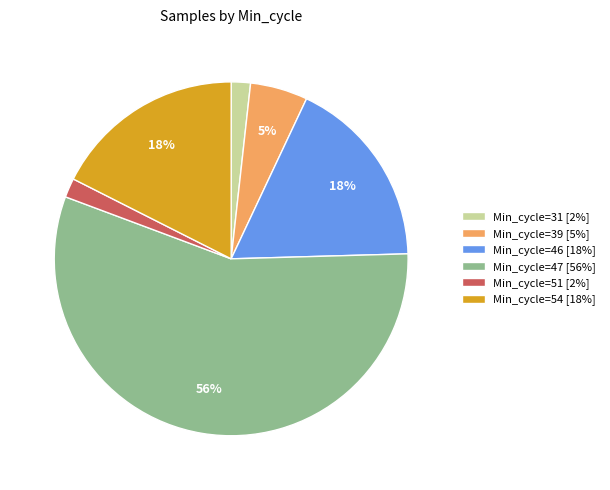

Which has a higher value, Min_cycle=54 [18%] or Min_cycle=51 [2%]?

Min_cycle=54 [18%]